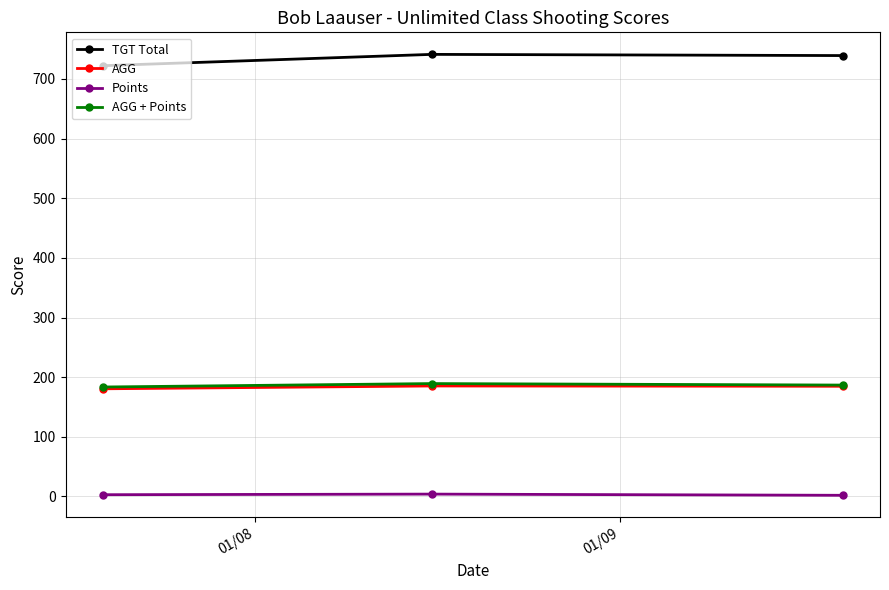

What is the minimum value for AGG + Points?

183.5